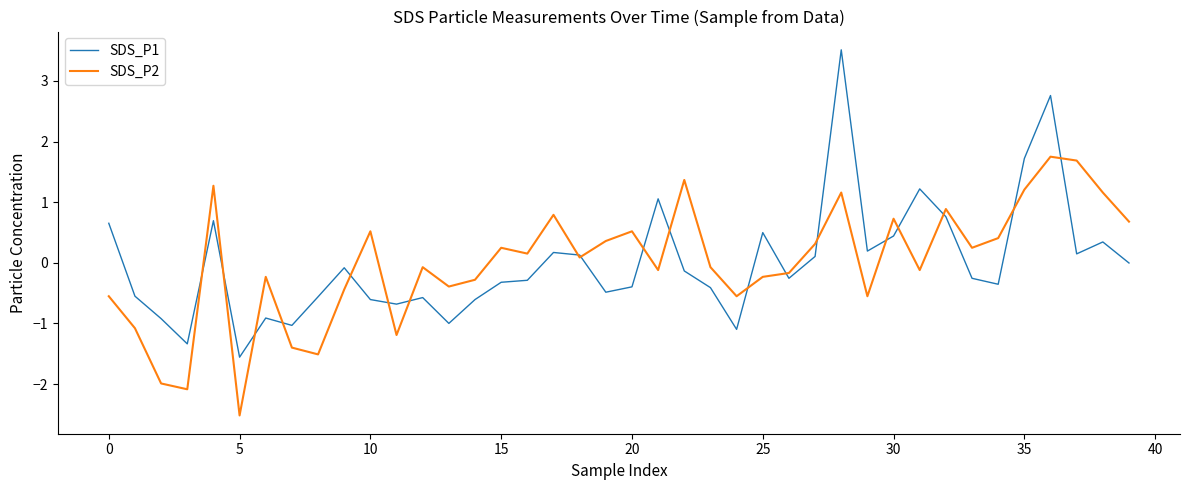

What is the minimum value for SDS_P1?

-1.6